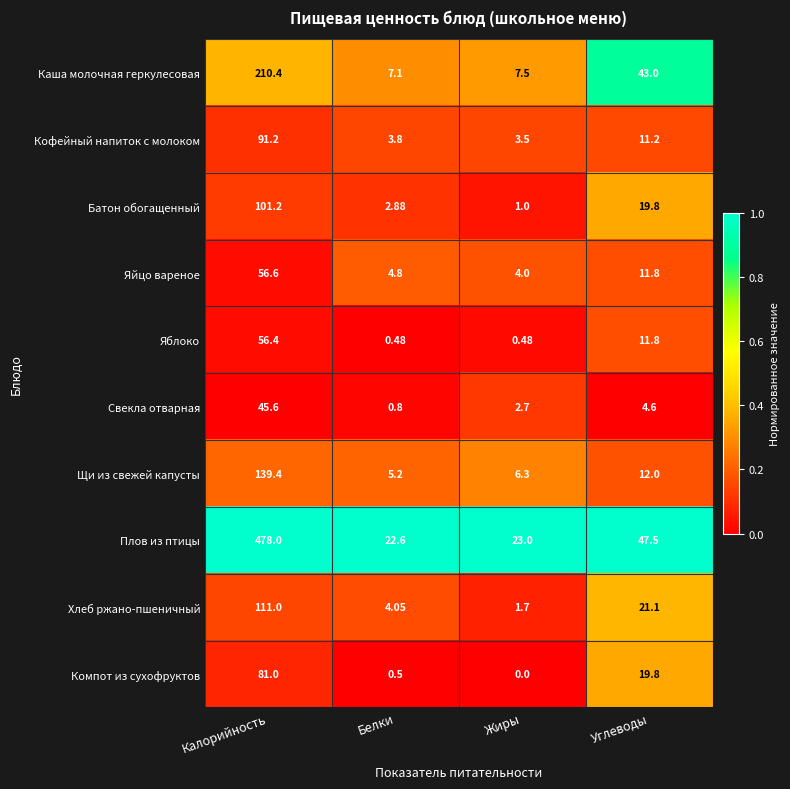

List the series in order of their peak value, highest first.

Плов из птицы, Каша молочная геркулесовая, Щи из свежей капусты, Хлеб ржано-пшеничный, Батон обогащенный, Кофейный напиток с молоком, Компот из сухофруктов, Яйцо вареное, Яблоко, Свекла отварная